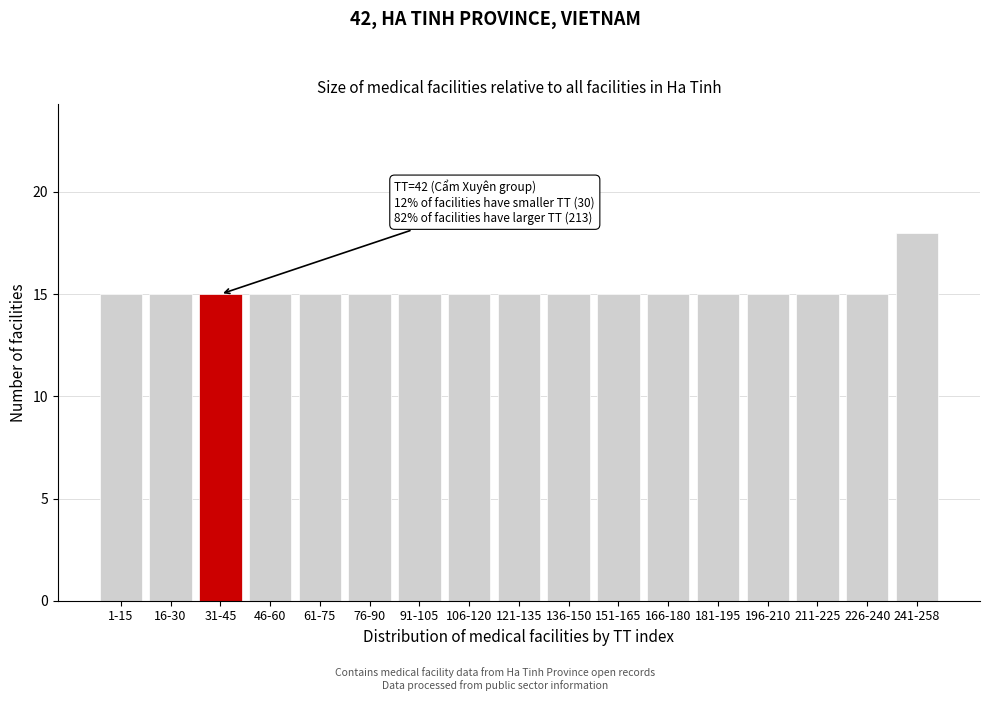

Reading right to left, transcribe all the data shown in this chart.

18	15	15	15	15	15	15	15	15	15	15	15	15	15	15	15	15